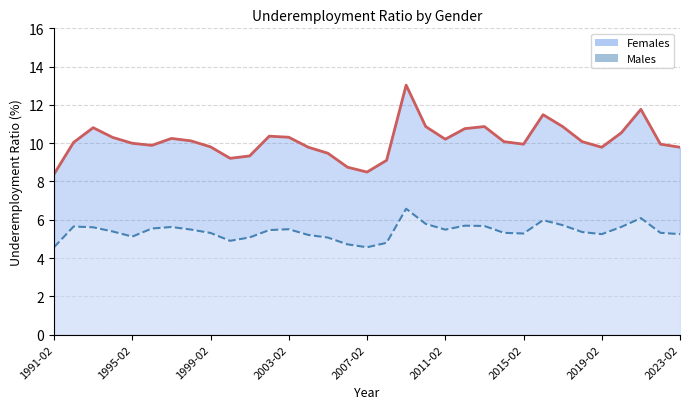

What is the average value of the Males series?

5.4